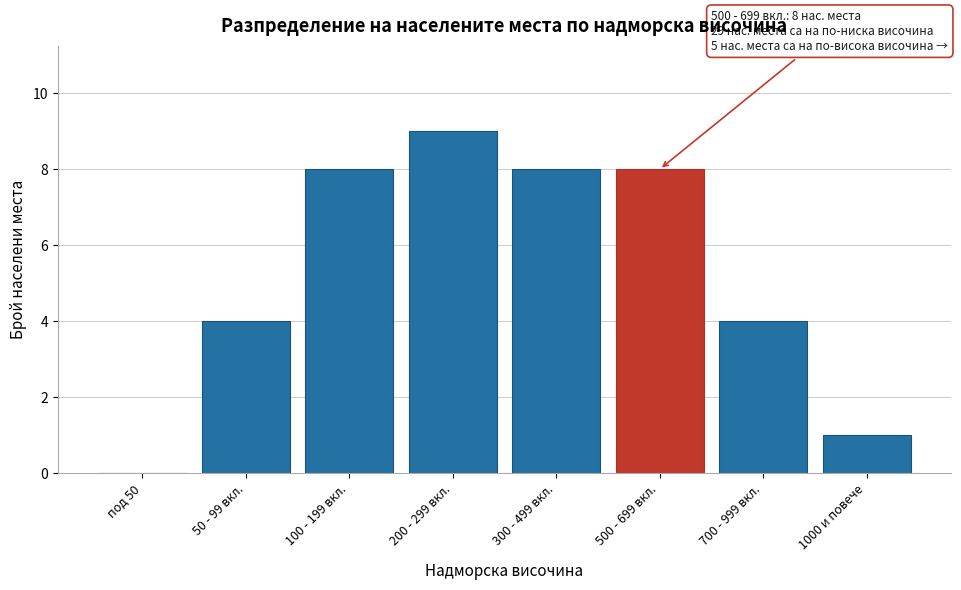

Reading left to right, list all the values displayed in this chart.

под 50=0	50 - 99 вкл.=4	100 - 199 вкл.=8	200 - 299 вкл.=9	300 - 499 вкл.=8	500 - 699 вкл.=8	700 - 999 вкл.=4	1000 и повече=1